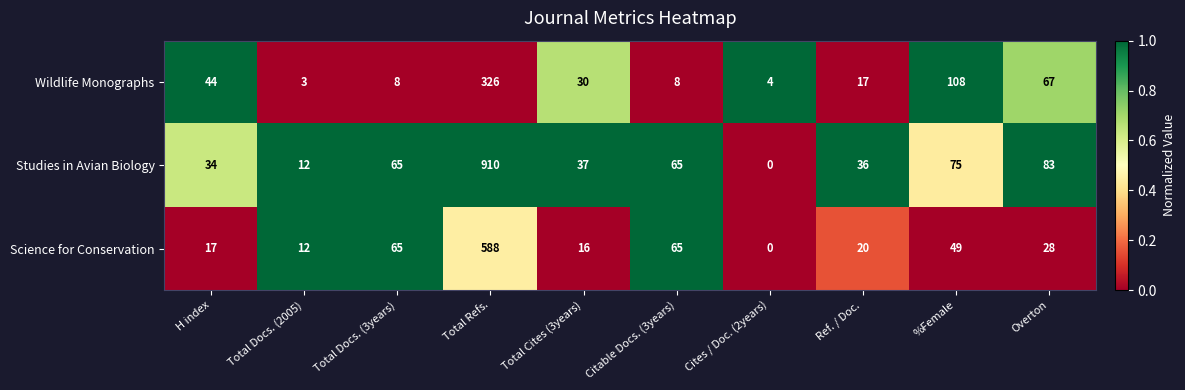

What is the difference between the second highest and minimum values in the Science for Conservation series?

65